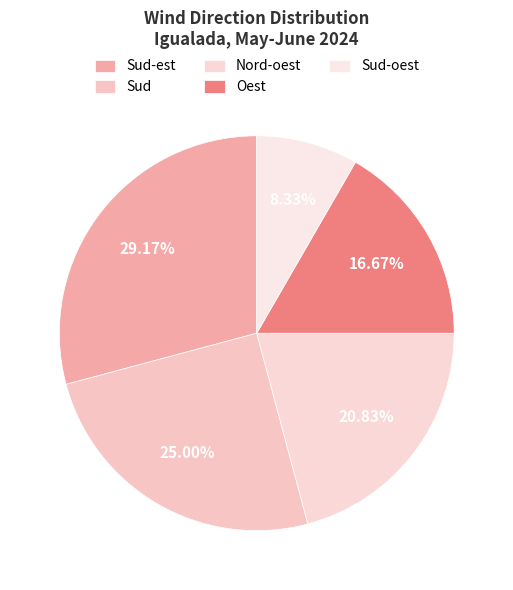

Combined, do Nord-oest and Sud-est account for over 50%?

No